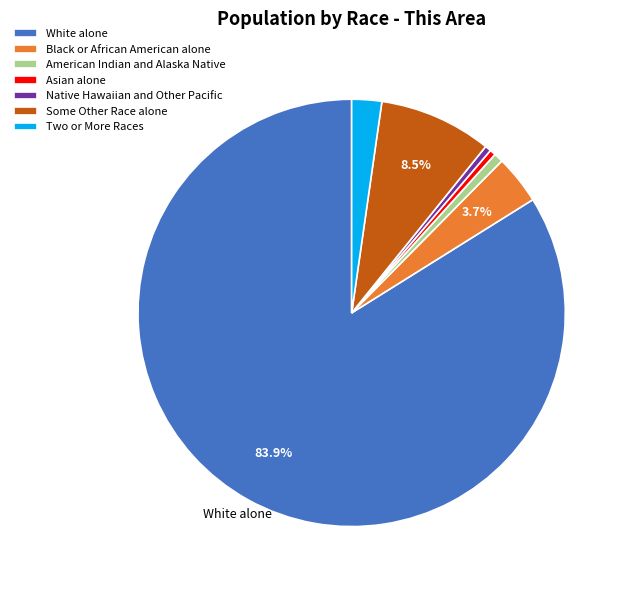

Does any single category account for the majority?

Yes